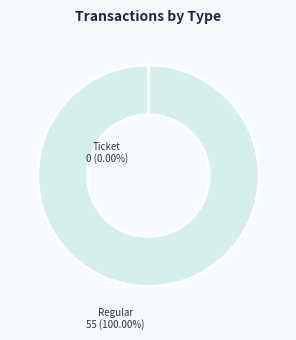

Does any single category account for the majority?

Yes